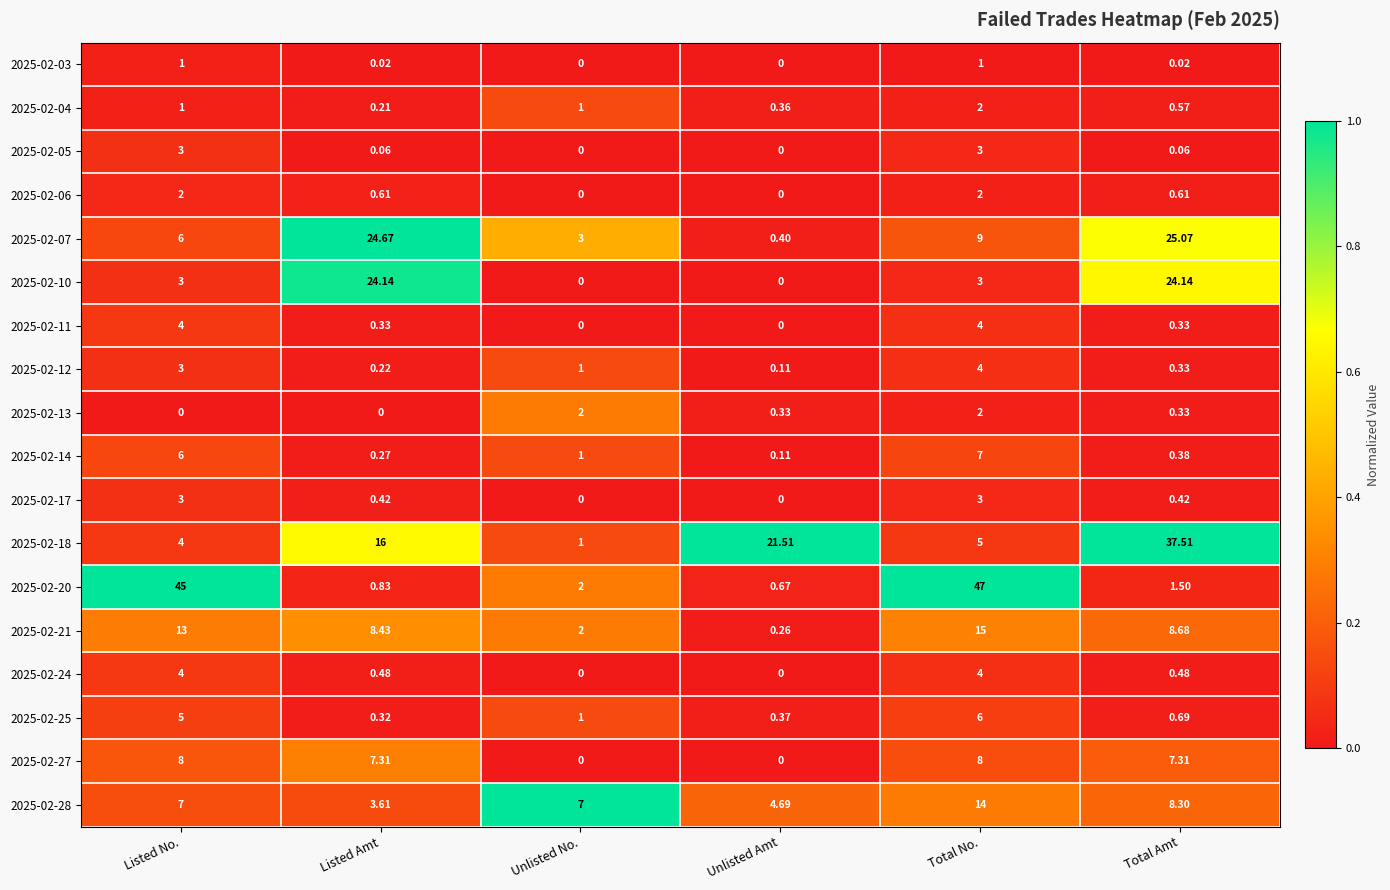

Is the value of 2025-02-11 at Listed No. greater than the value of 2025-02-06 at Listed Amt?

Yes